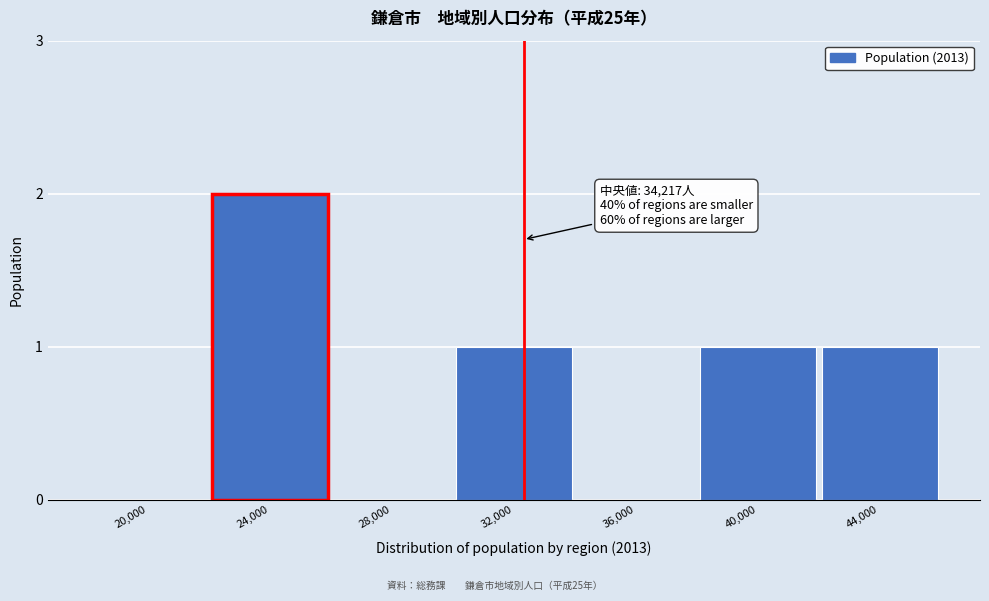

Reading left to right, transcribe all the data shown in this chart.

20,000=0	24,000=2	28,000=0	32,000=1	36,000=0	40,000=1	44,000=1